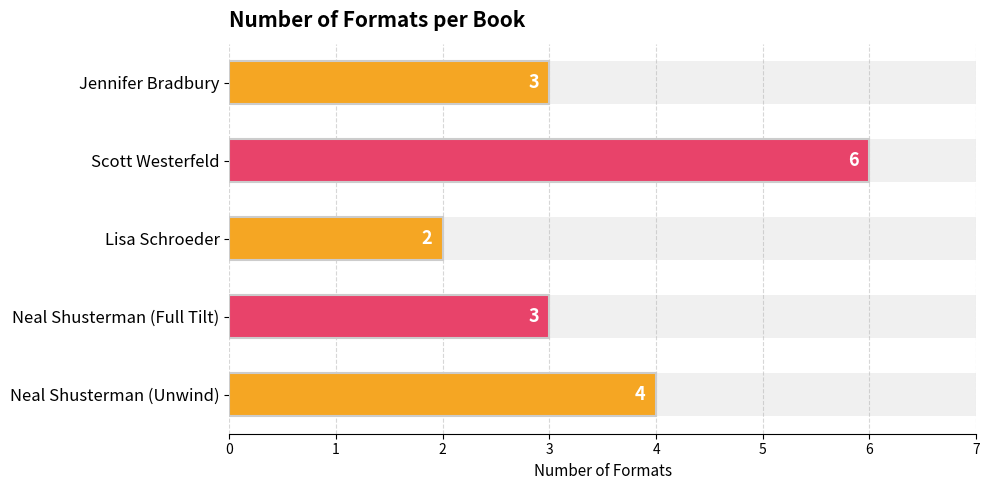

What is the change in value from Jennifer Bradbury to Scott Westerfeld?

+3